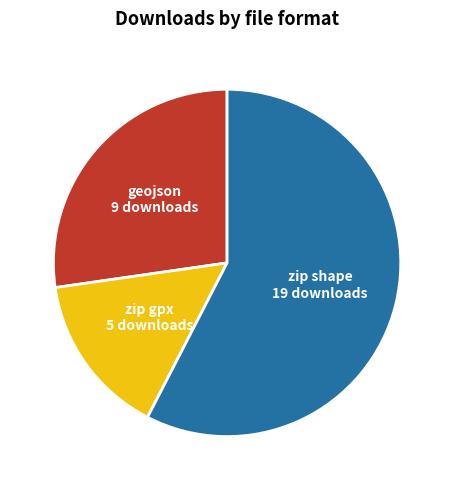

How many segments does this pie chart have?

3